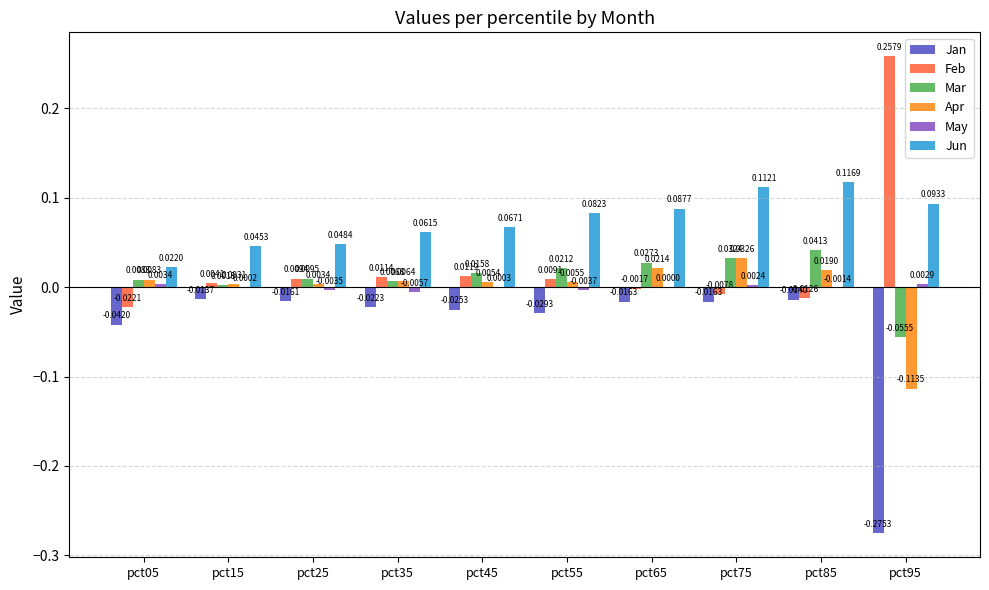

How many groups of bars are there?

10